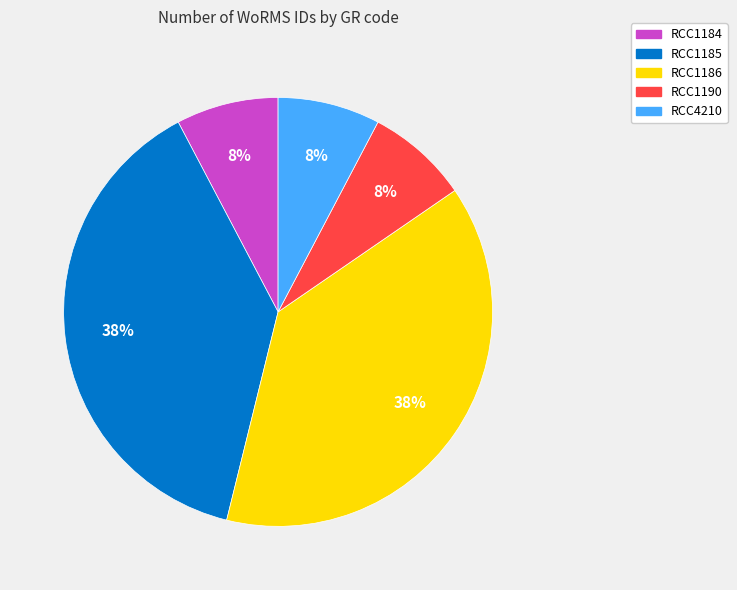

To the nearest percent, what is the combined percentage of RCC1184 and RCC1186?

46%